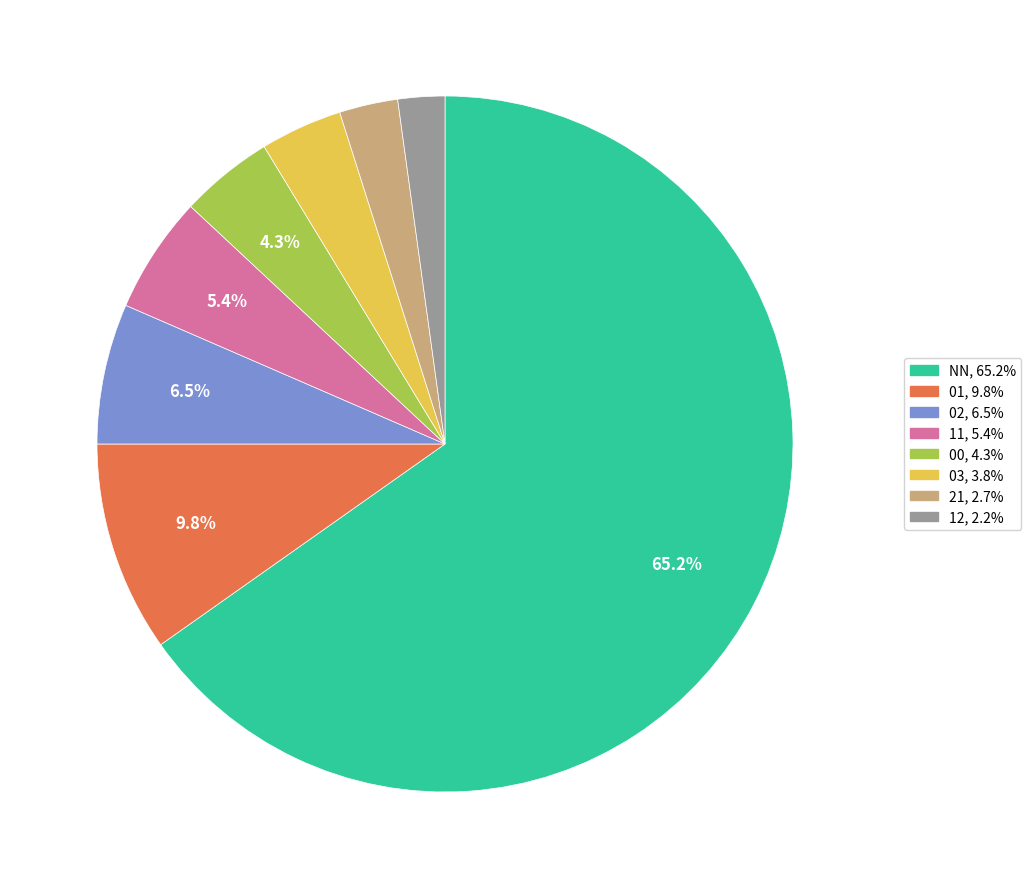

Which slice is the largest?

NN